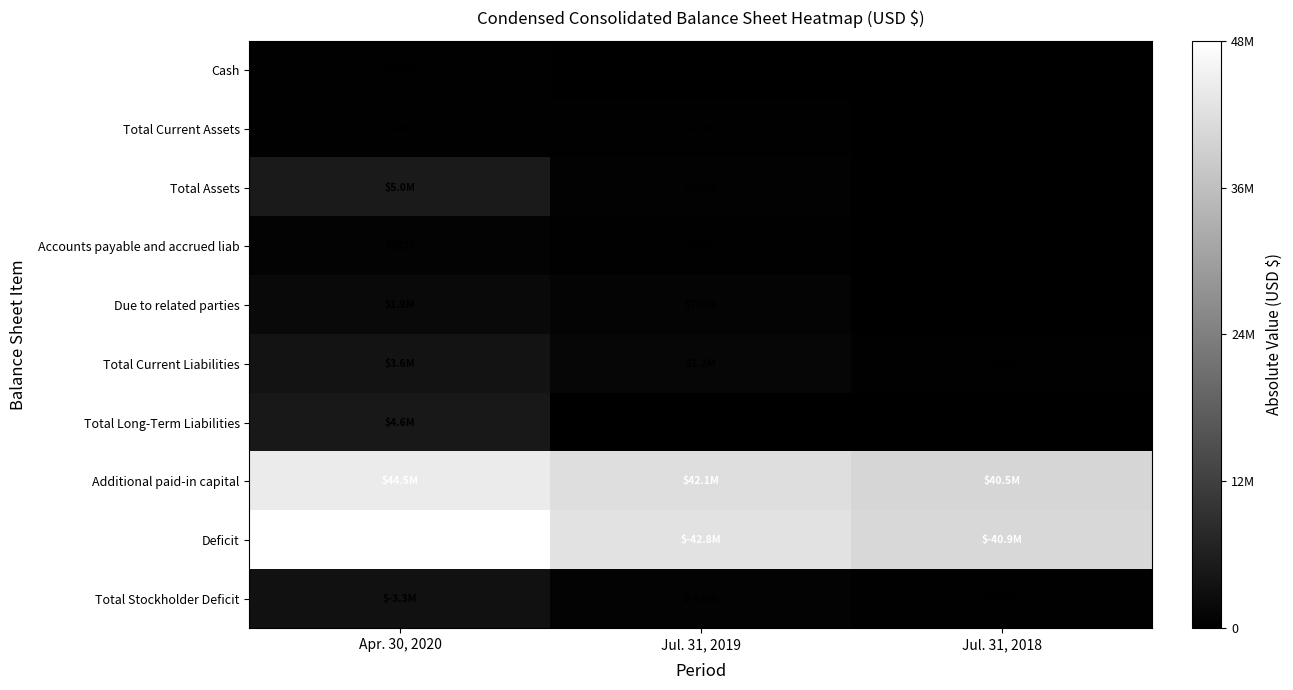

What is the sum of the Cash values at Jul. 31, 2018 and Jul. 31, 2019?

899